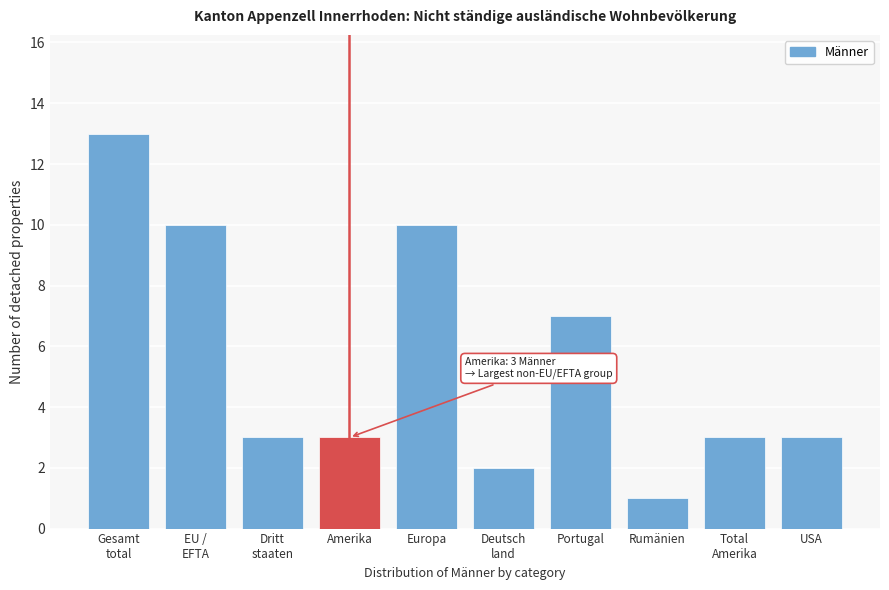

Reading left to right, extract all data points from this chart.

13	10	3	3	10	2	7	1	3	3